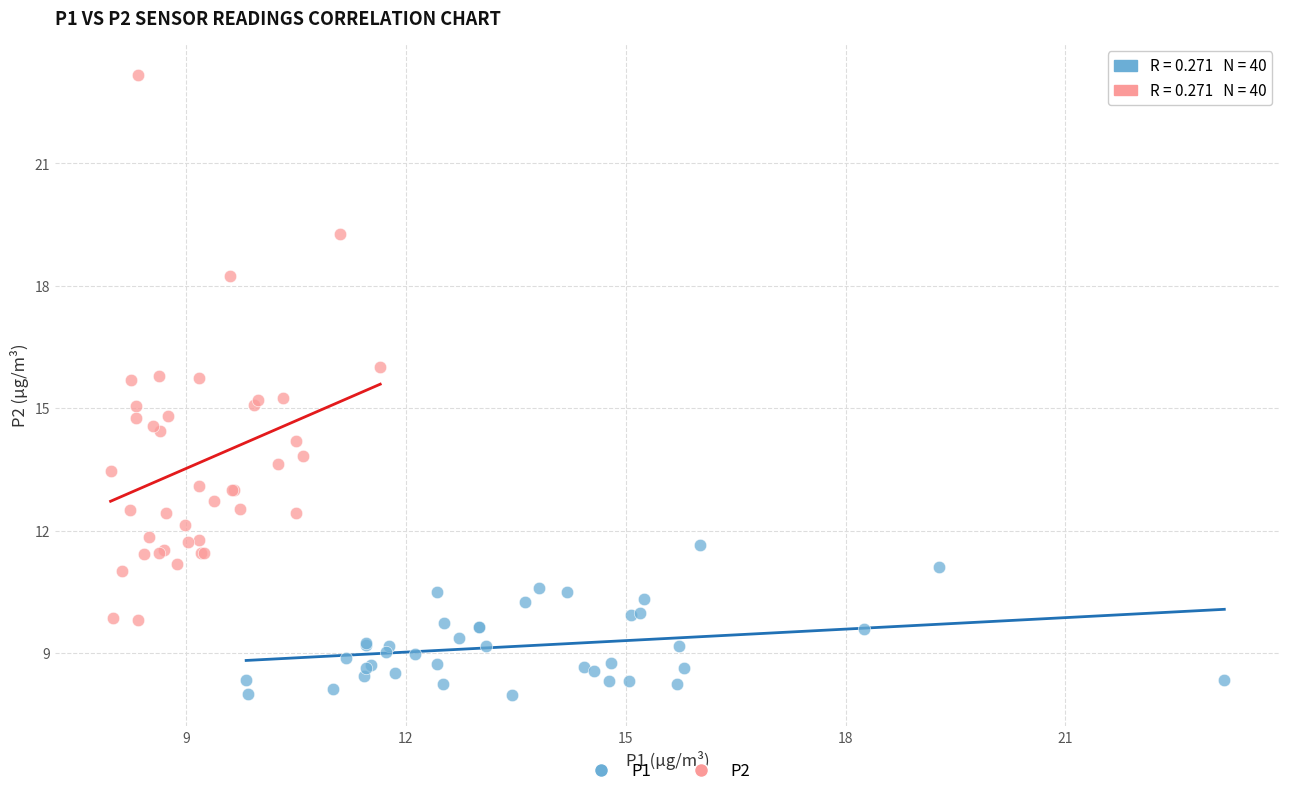

Which series has the largest Y range (max minus min)?

P2